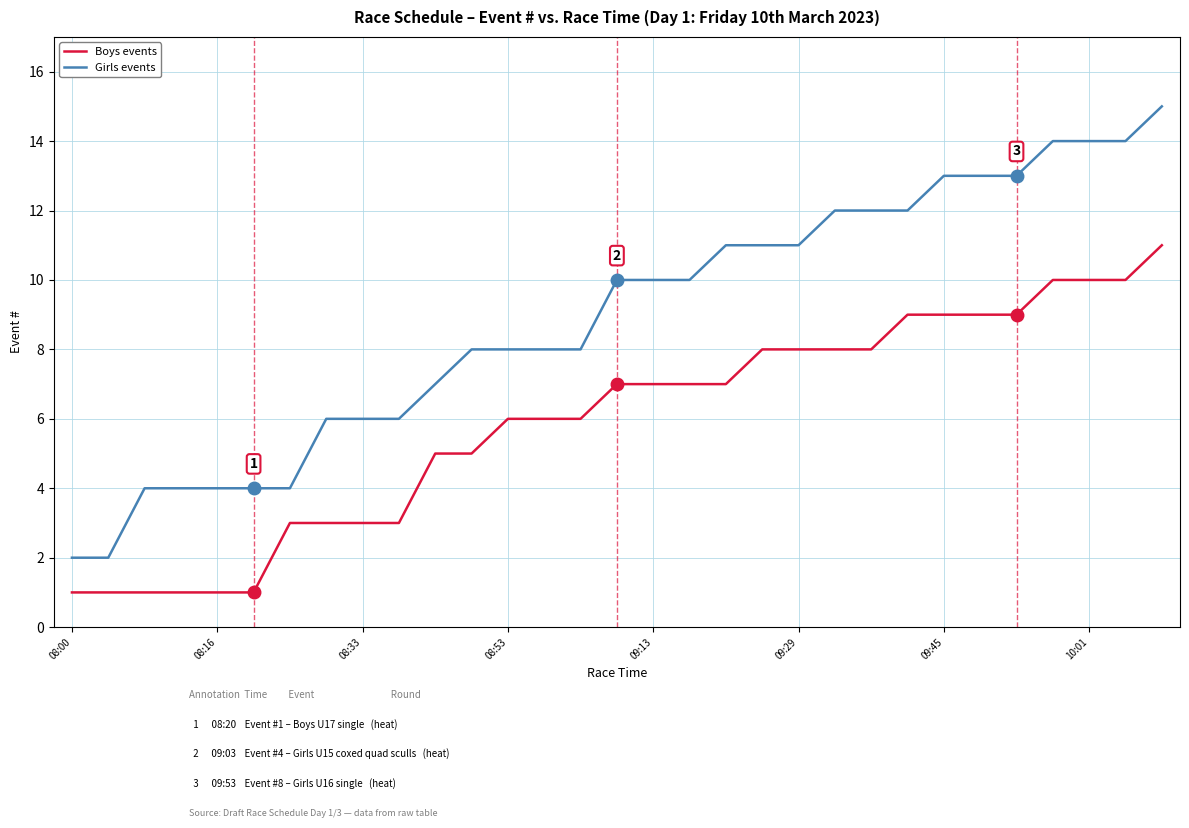

True or false: Girls events and Boys events cross at least once.

False